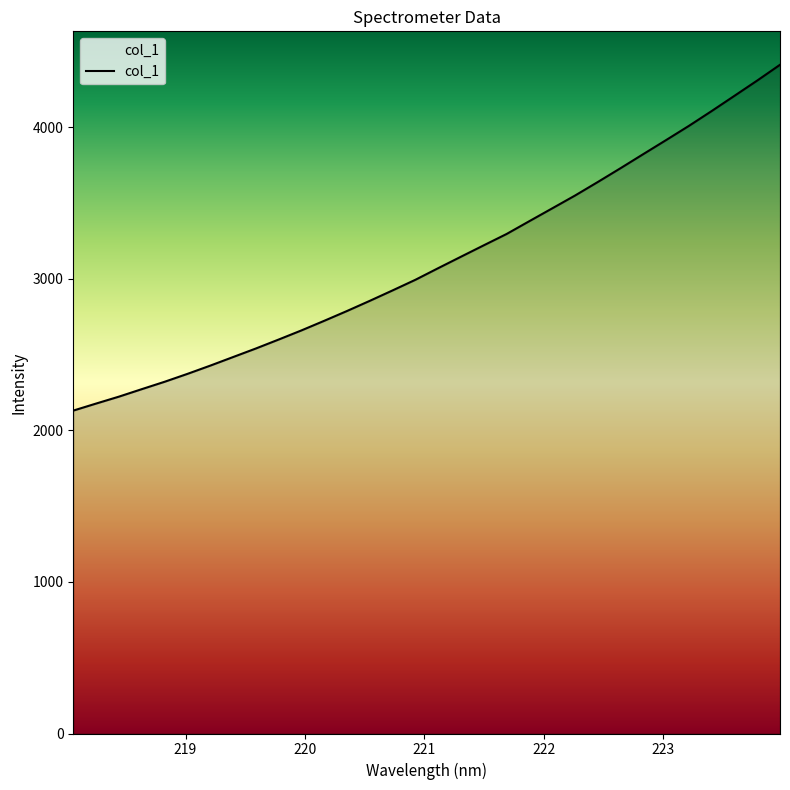

What is the smallest value displayed?

2130.5